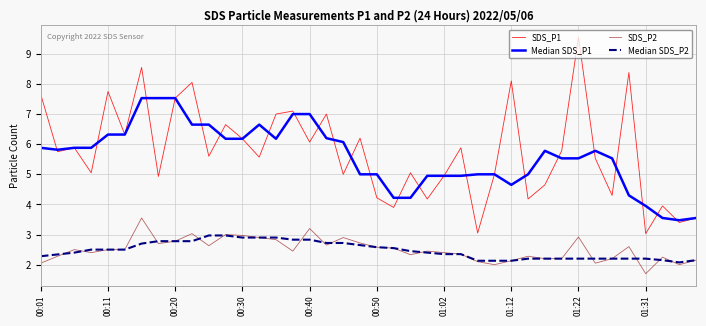

Which series has the widest spread of values?

SDS_P1